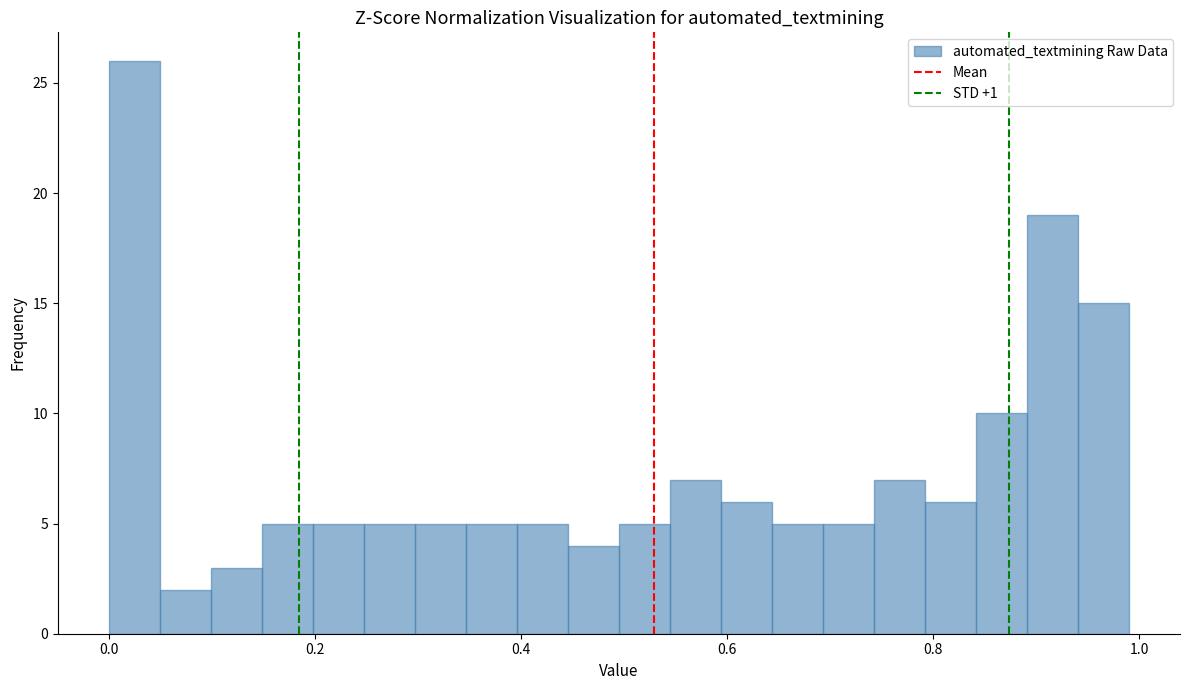

Read against the x-axis, roughly where is the centre of the tallest bar?

0.02